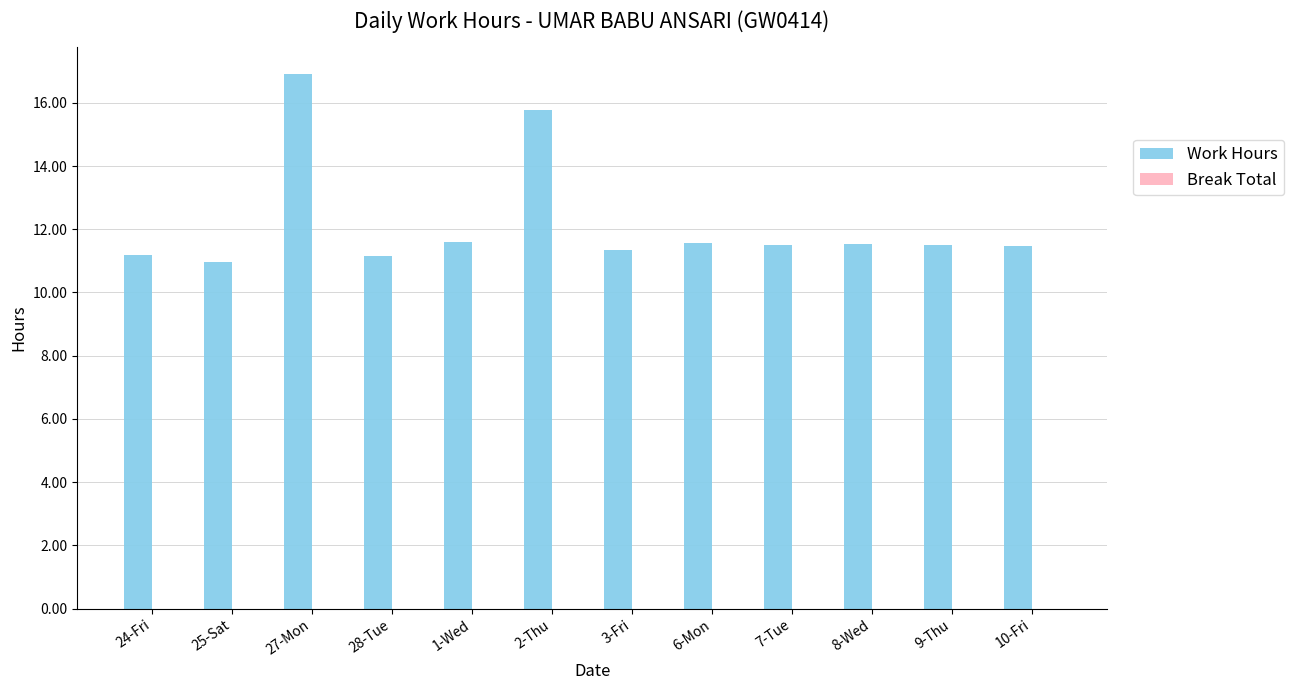

Which has a higher value, 24-Fri or 1-Wed?

1-Wed